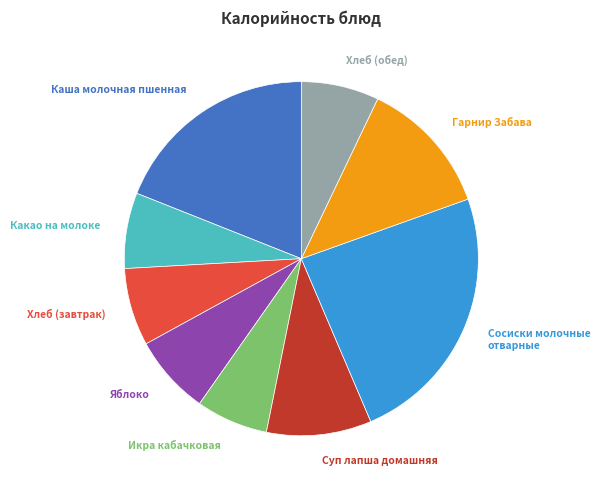

Is there any slice that represents more than half of the pie?

No